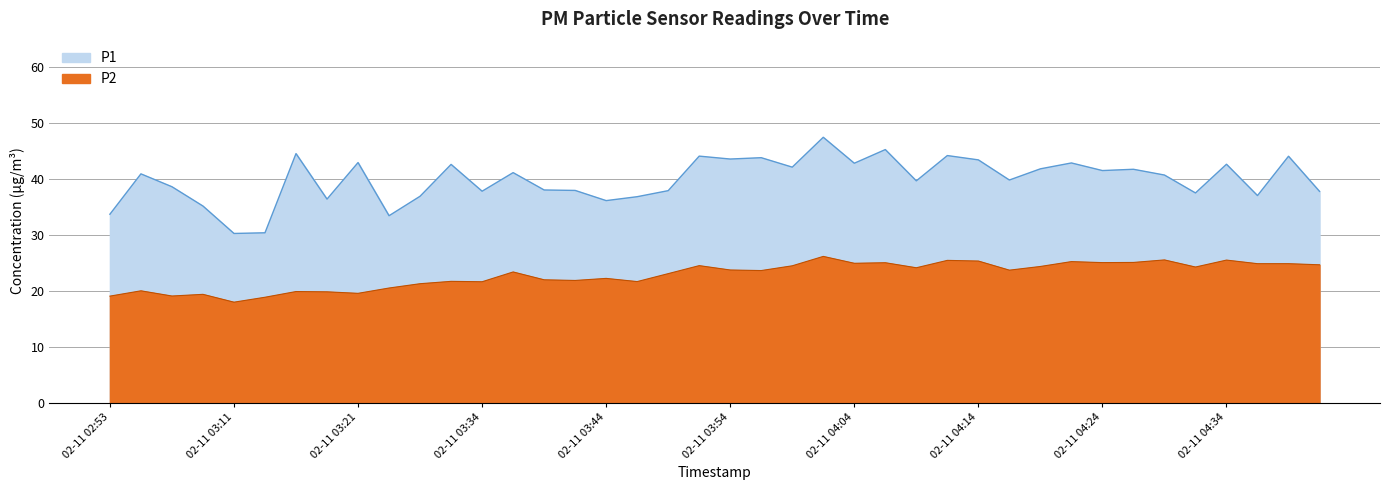

What is the label of the 34th point from the right?

02-11 03:16